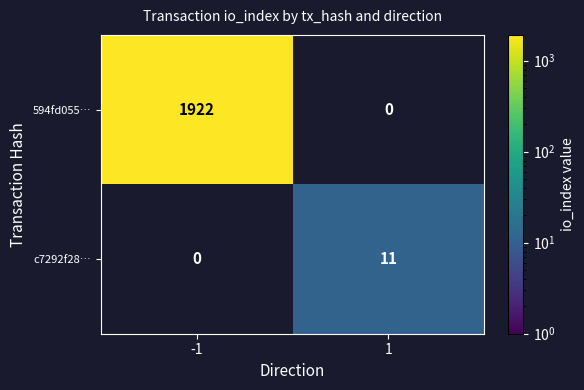

Is the value of 594fd055… at -1 greater than the value of c7292f28… at 1?

Yes